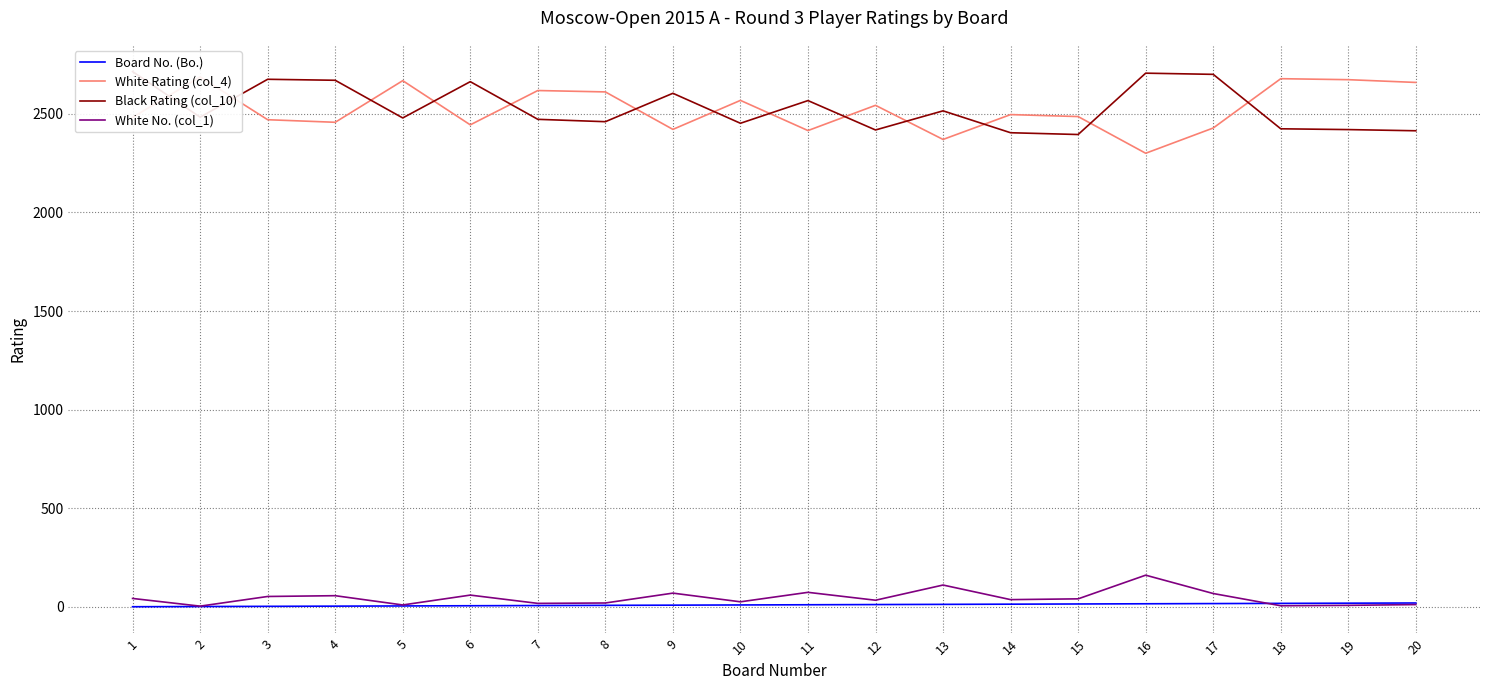

What are all the series names shown in the legend?

Board No. (Bo.), White Rating (col_4), Black Rating (col_10), White No. (col_1)